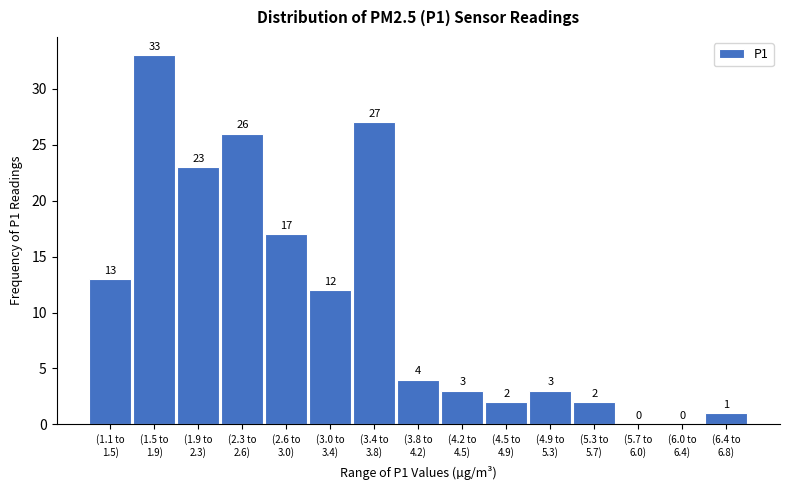

What is the maximum value shown in the chart?

33